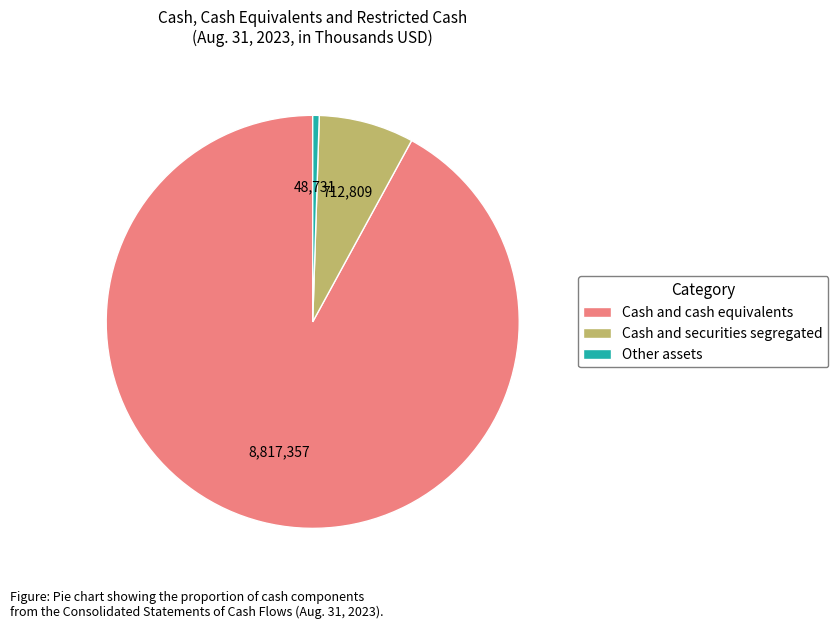

What is the smallest slice in the pie chart?

Other assets